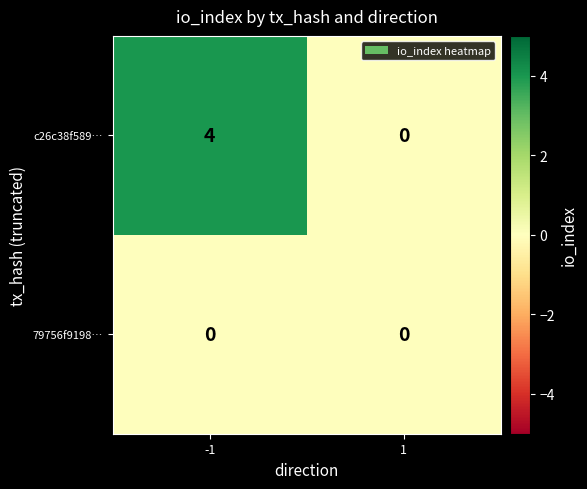

Which series has the largest total across all categories?

c26c38f589…